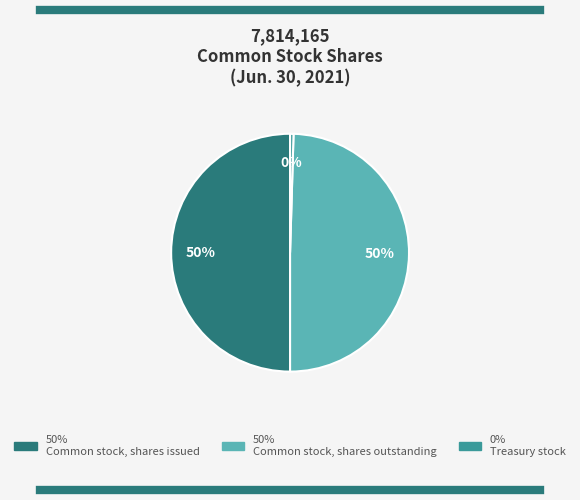

To the nearest percent, what is the average slice percentage?

33%